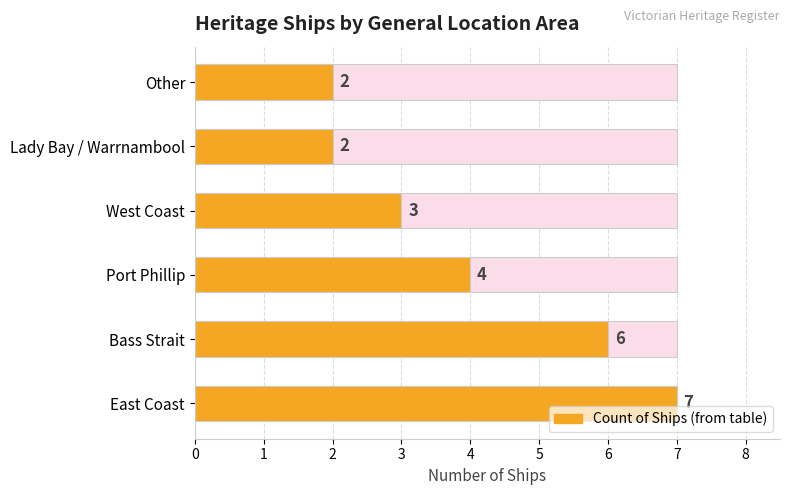

What is the change in value from East Coast to West Coast?

-4